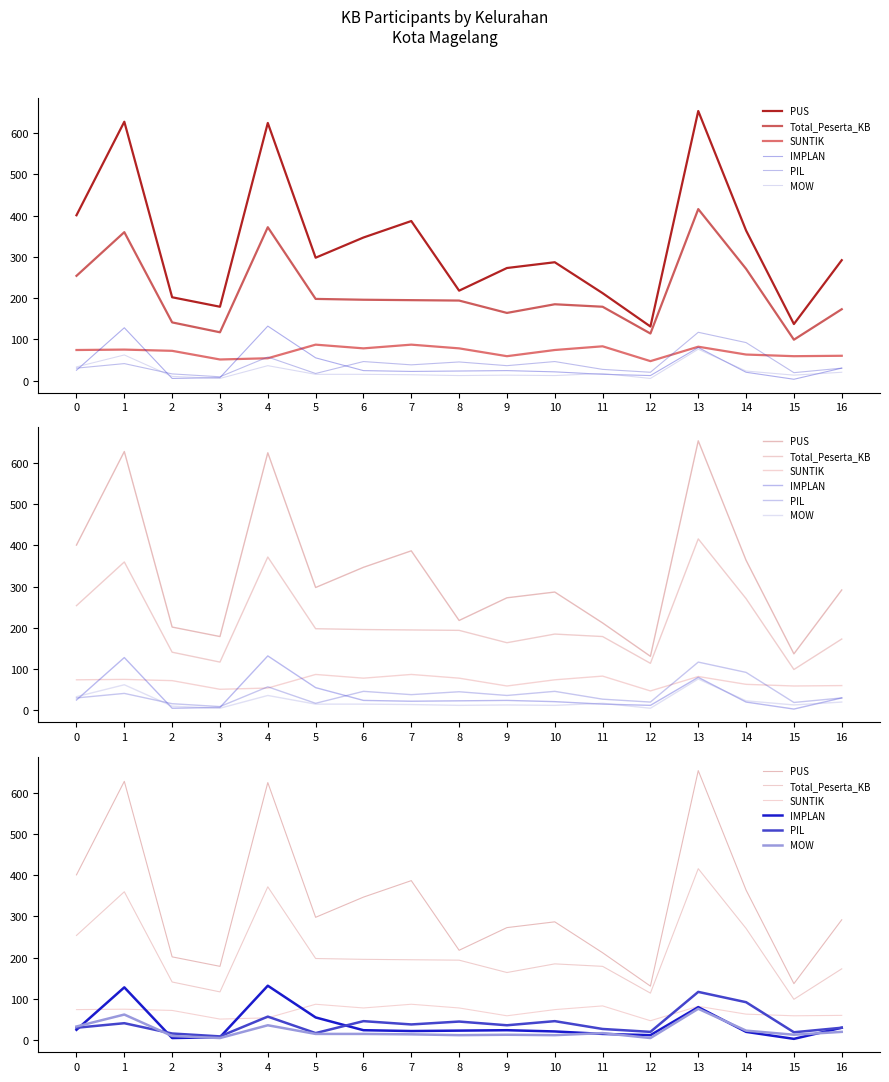

What is the sum of all SUNTIK values?

1183